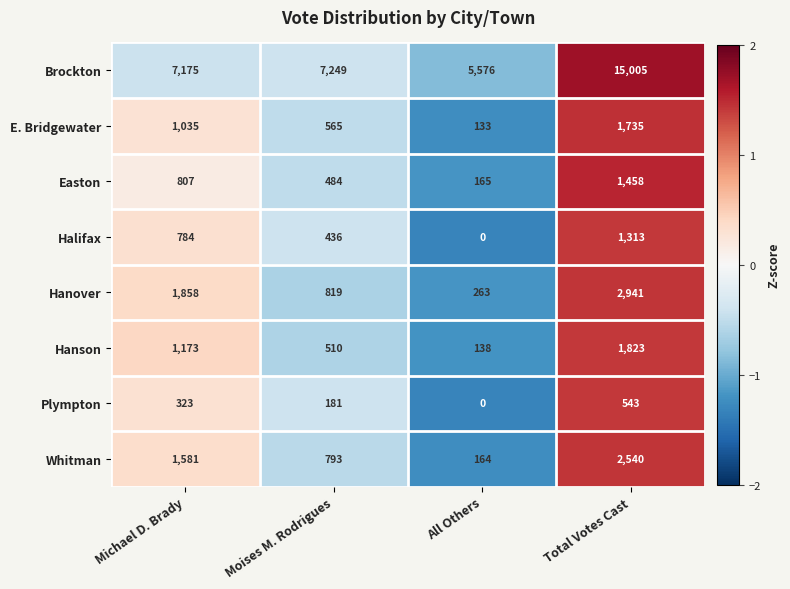

How many values in Halifax are above zero?

3